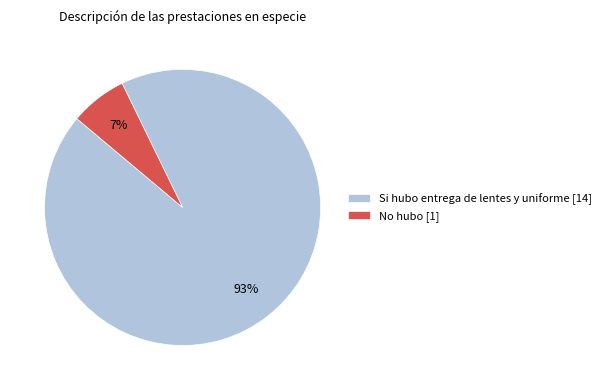

What is the smallest slice in the pie chart?

No hubo